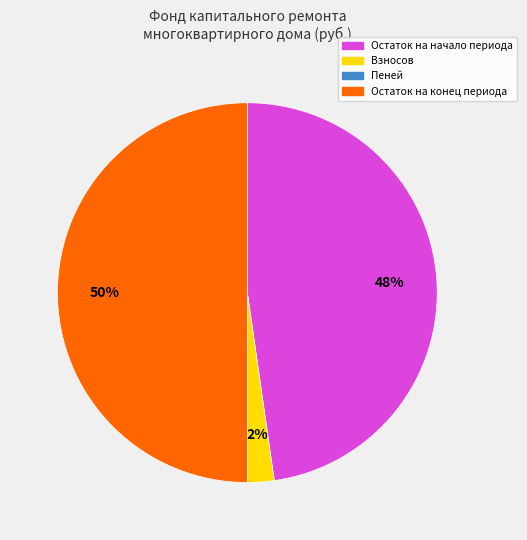

To the nearest percent, what is the average slice percentage?

25%